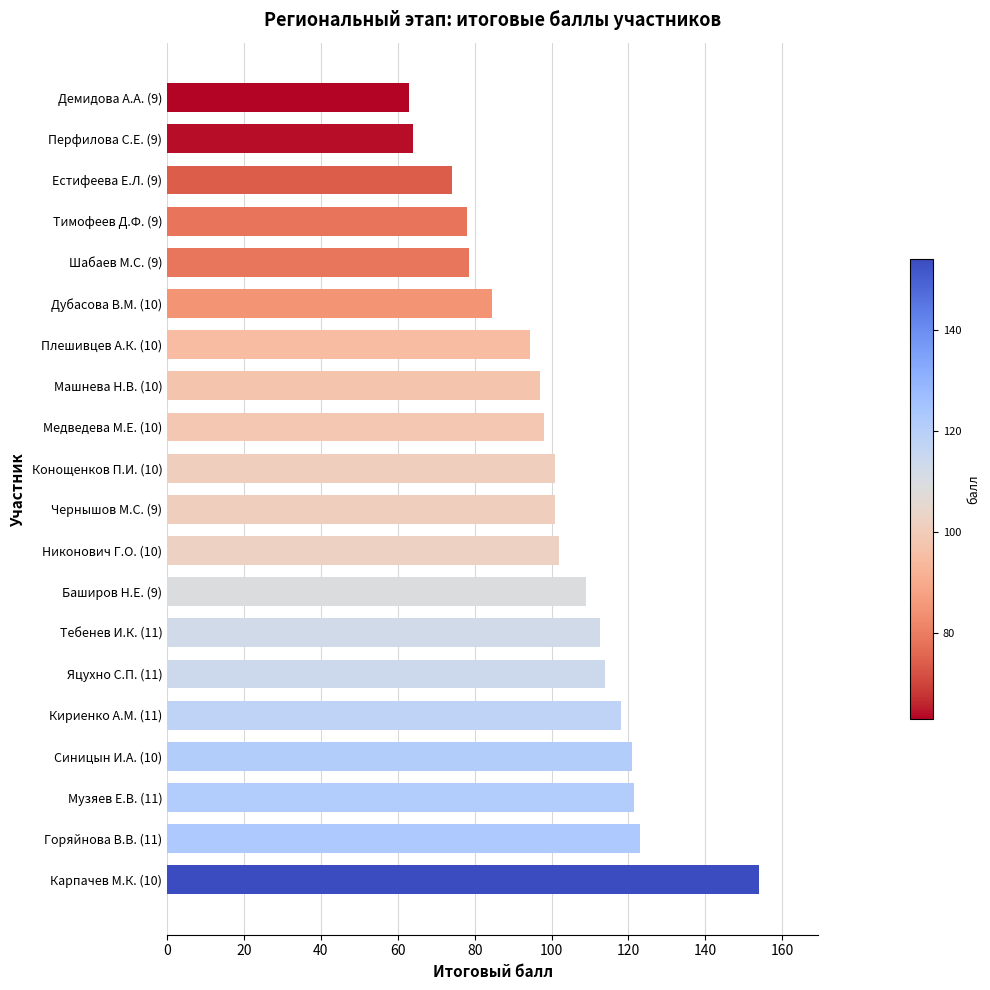

What is the difference between the second highest and minimum values?

60.0